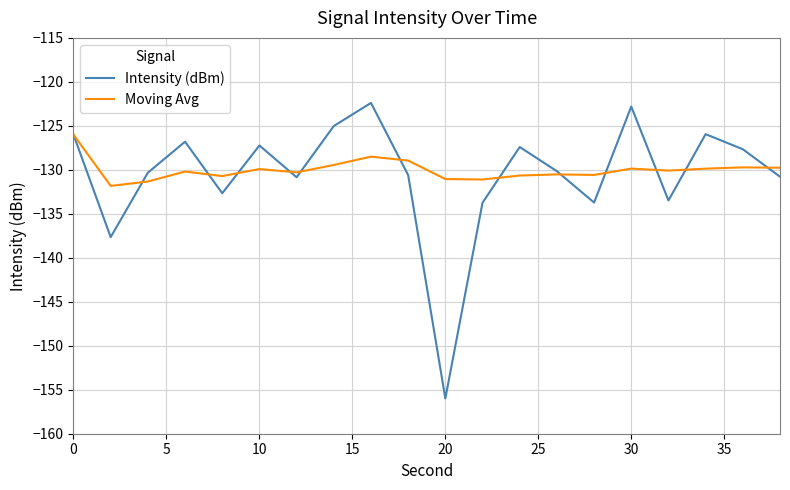

What is the difference between the maximum and second lowest values in the Moving Avg series?

5.3